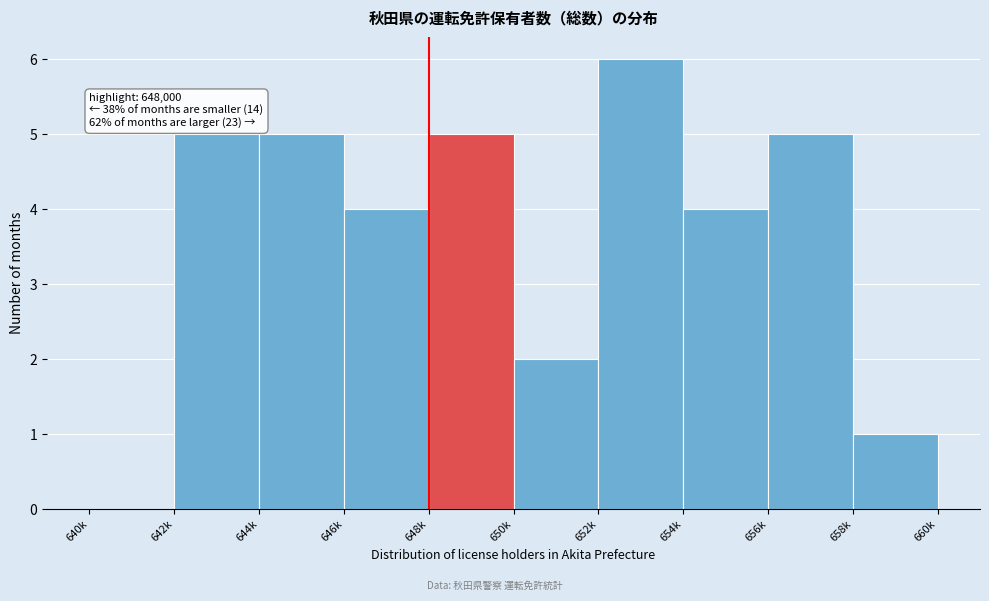

Reading left to right, transcribe all the data shown in this chart.

640k=0	642k=5	644k=5	646k=4	648k=5	650k=2	652k=6	654k=4	656k=5	658k=1